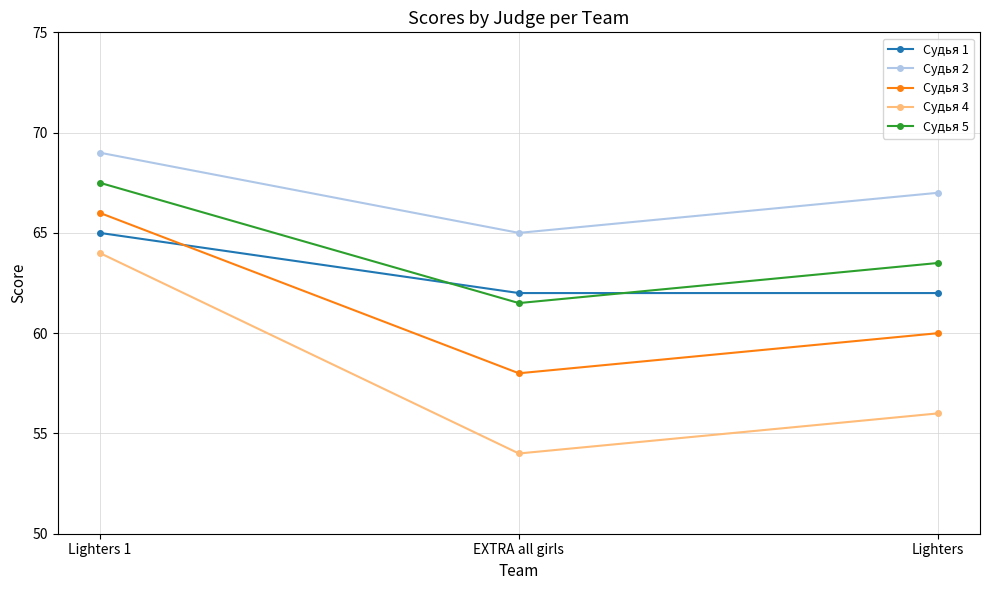

What is the label of the 3rd point from the left?

Lighters